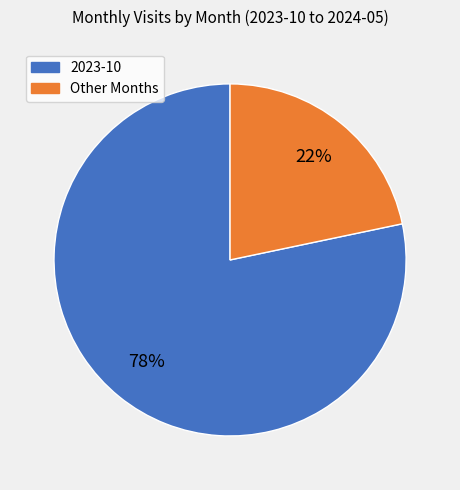

Is there a majority slice in this chart?

Yes